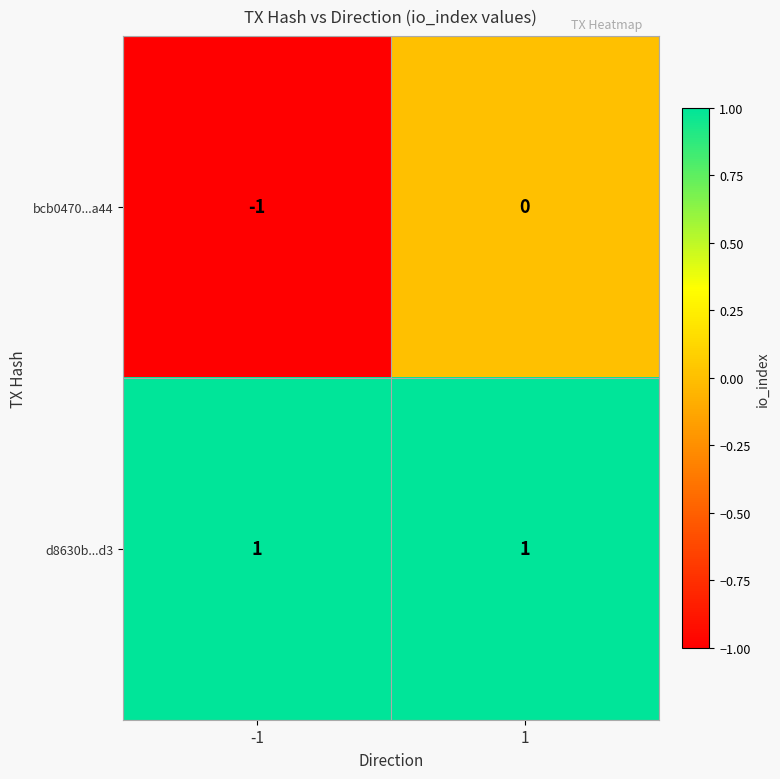

Which series has the widest spread of values?

bcb0470...a44